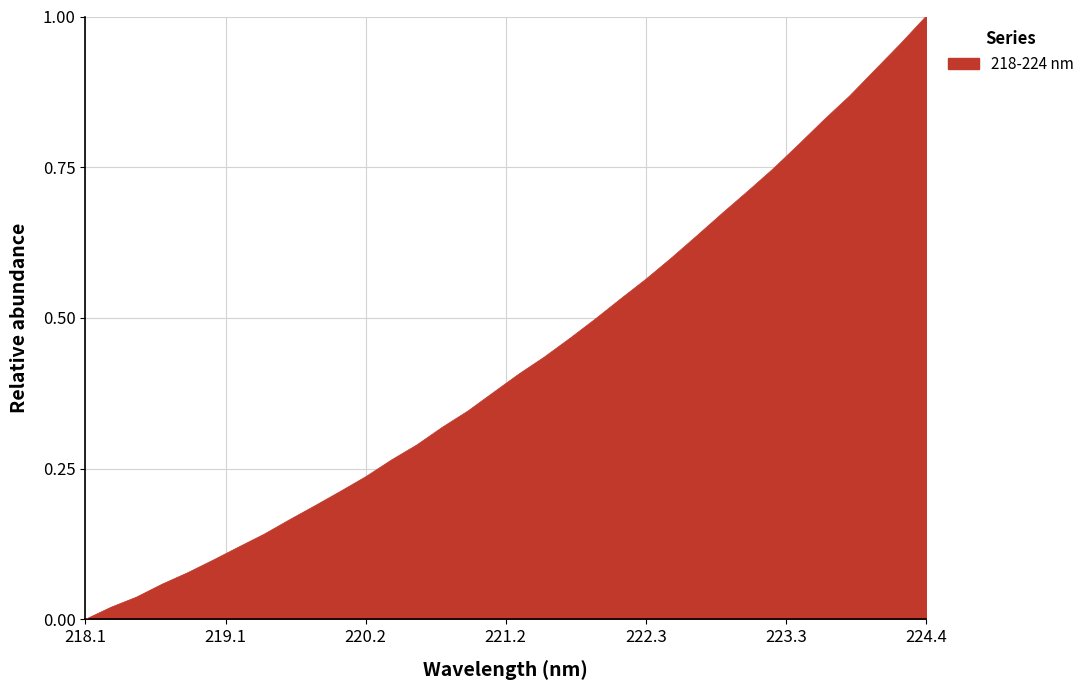

True or false: there are more than 2 points higher than both neighbors.

False